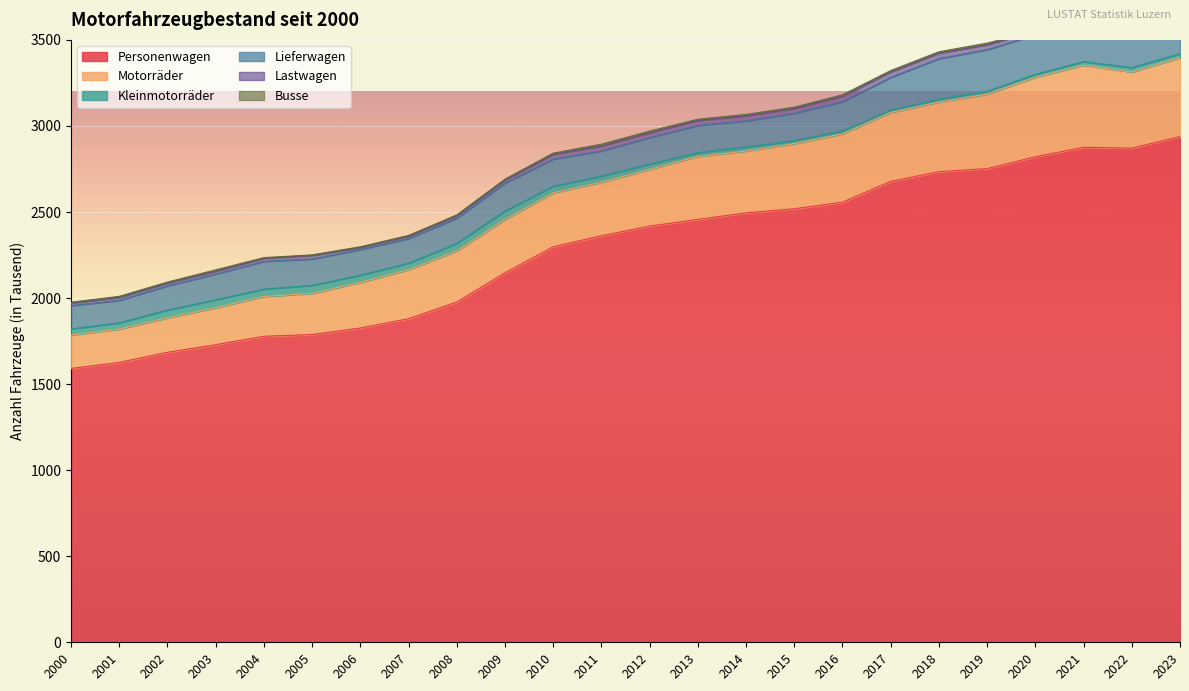

Reading right to left, transcribe all the data shown in this chart.

Personenwagen: 2023=2938	2022=2871	2021=2876	2020=2821	2019=2752	2018=2734	2017=2678	2016=2557	2015=2519	2014=2495	2013=2457	2012=2418	2011=2362	2010=2298	2009=2147	2008=1977	2007=1880	2006=1826	2005=1788	2004=1778	2003=1729	2002=1685	2001=1626	2000=1591
Motorräder: 2023=459	2022=442	2021=477	2020=462	2019=433	2018=405	2017=400	2016=397	2015=378	2014=359	2013=366	2012=330	2011=311	2010=313	2009=310	2008=297	2007=285	2006=265	2005=239	2004=231	2003=215	2002=200	2001=194	2000=194
Kleinmotorräder: 2023=23	2022=26	2021=21	2020=17	2019=17	2018=17	2017=15	2016=18	2015=18	2014=25	2013=23	2012=31	2011=36	2010=39	2009=49	2008=44	2007=38	2006=42	2005=47	2004=43	2003=46	2002=46	2001=36	2000=36
Lieferwagen: 2023=223	2022=223	2021=226	2020=229	2019=242	2018=235	2017=189	2016=169	2015=159	2014=151	2013=157	2012=154	2011=146	2010=158	2009=162	2008=146	2007=143	2006=149	2005=153	2004=161	2003=150	2002=140	2001=131	2000=135
Lastwagen: 2023=25	2022=22	2021=20	2020=21	2019=28	2018=32	2017=32	2016=32	2015=28	2014=29	2013=29	2012=28	2011=29	2010=27	2009=18	2008=15	2007=14	2006=12	2005=21	2004=18	2003=16	2002=16	2001=17	2000=15
Busse: 2023=3	2022=6	2021=6	2020=4	2019=9	2018=8	2017=8	2016=8	2015=7	2014=8	2013=7	2012=9	2011=10	2010=7	2009=5	2008=4	2007=4	2006=4	2005=3	2004=4	2003=8	2002=6	2001=6	2000=5